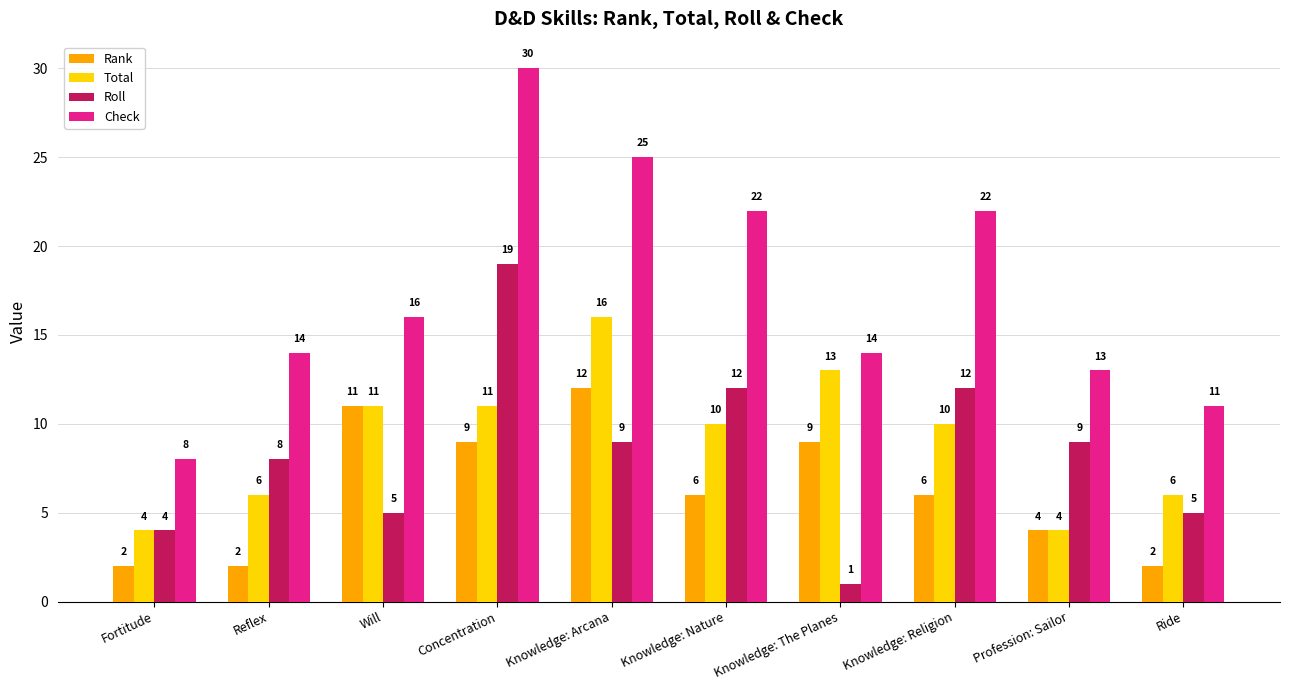

Which series has the largest range (max minus min)?

Check